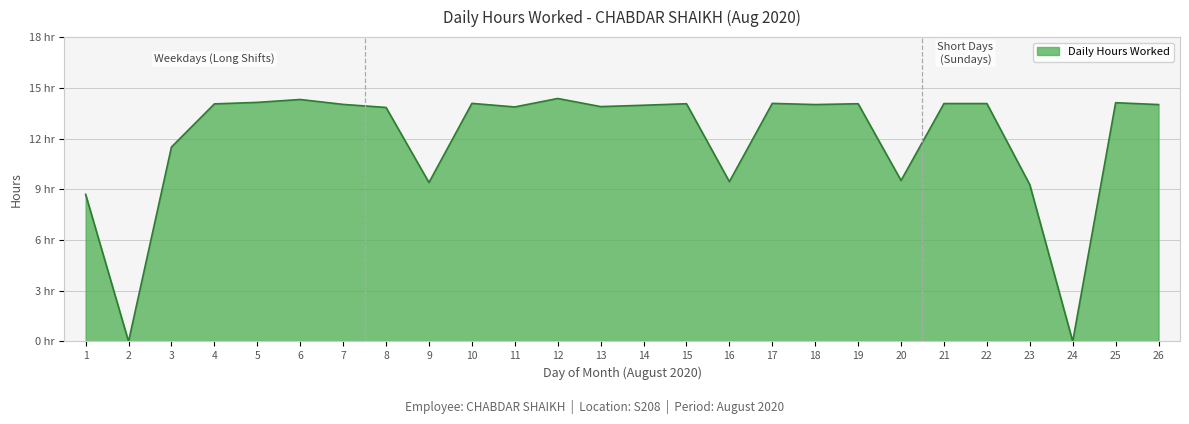

Approximately how many times larger is the value at 17 compared to 18?

1.0